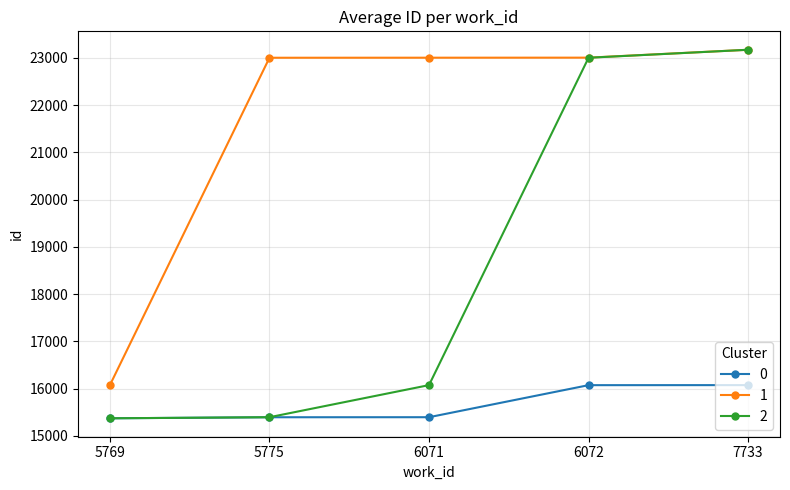

Which series has the largest total across all categories?

1